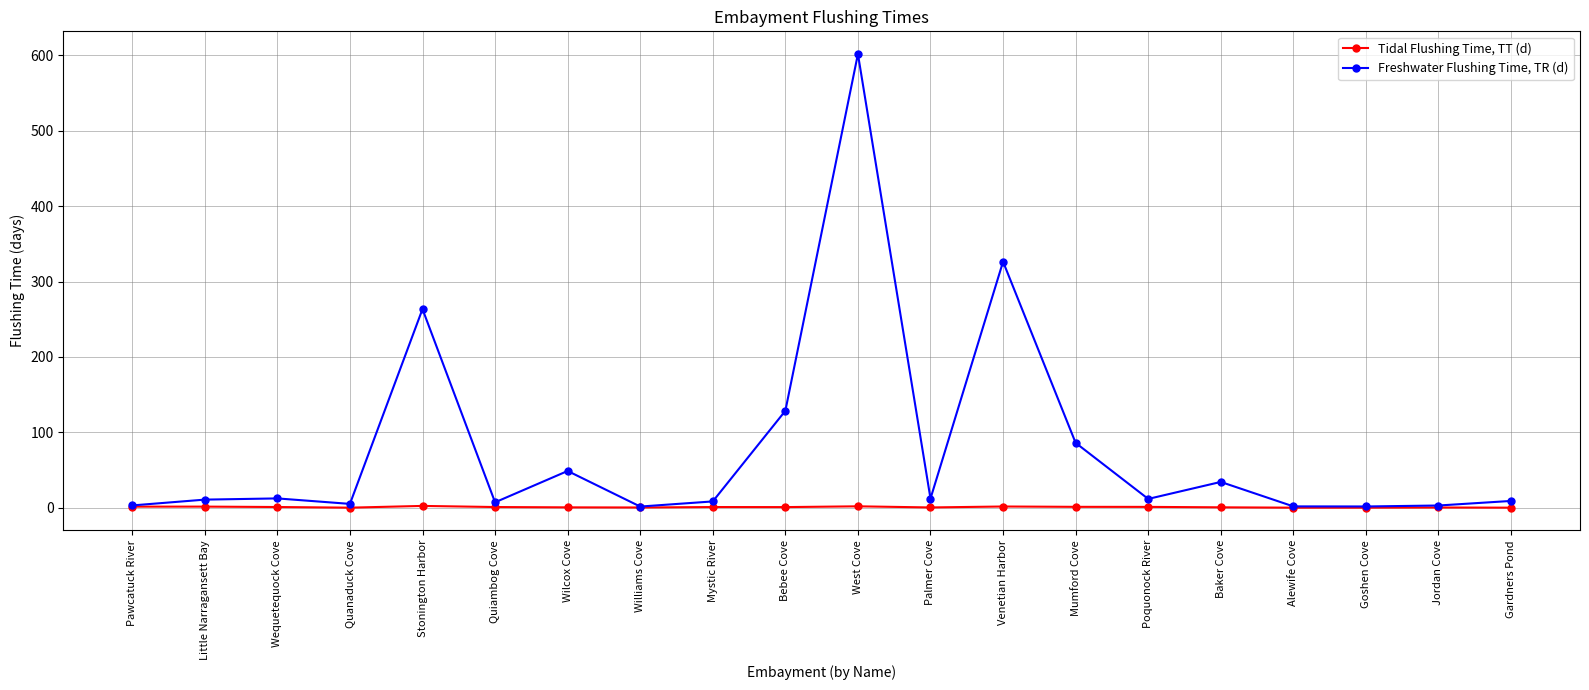

What is the difference between the maximum and minimum values in the Tidal Flushing Time, TT (d) series?

2.3